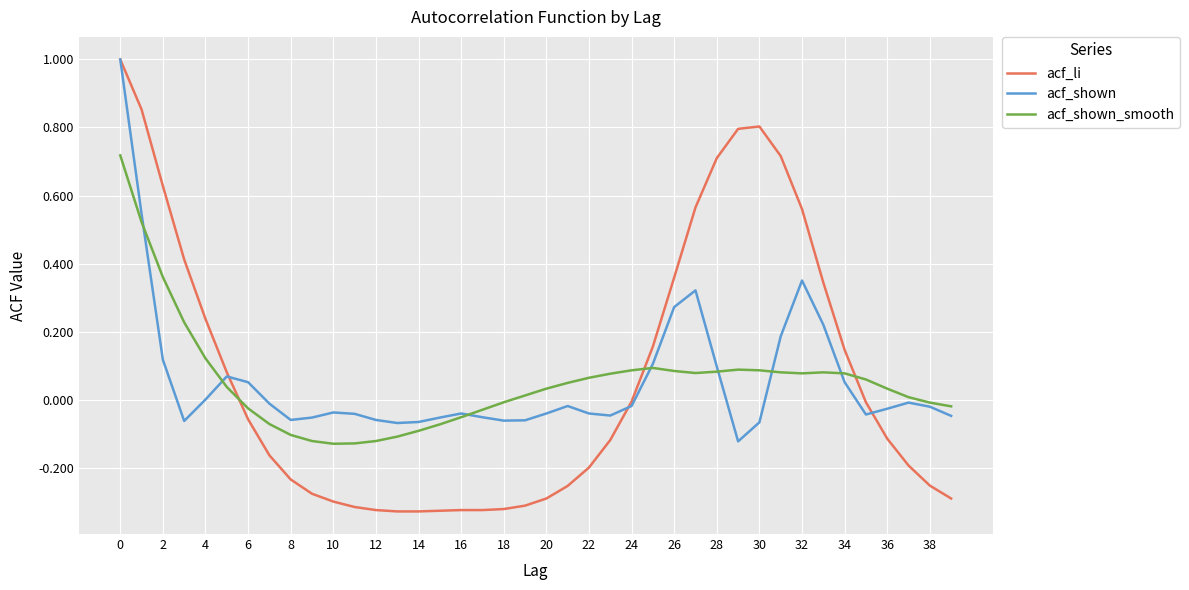

Which series has the widest spread of values?

acf_li